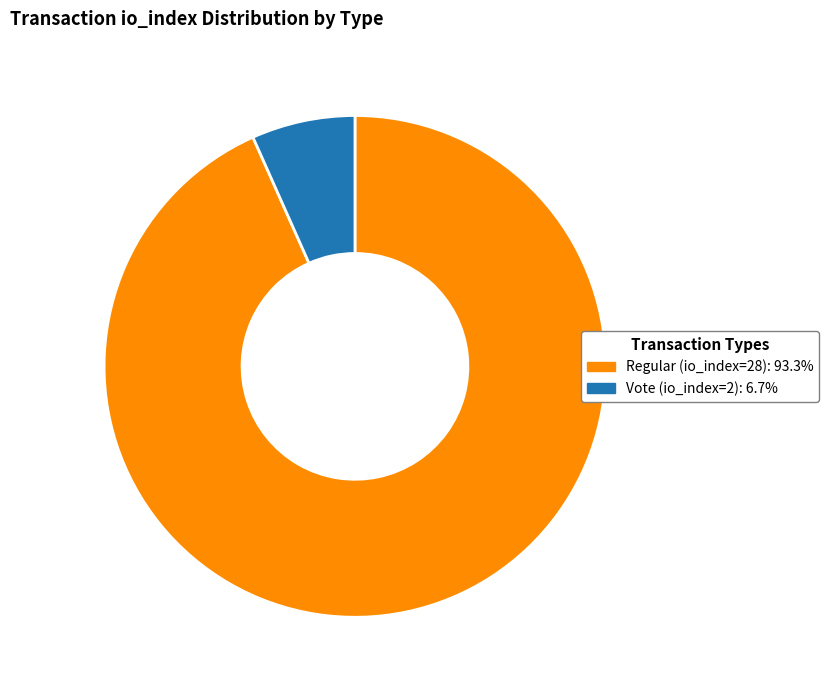

Is there any slice that represents more than half of the pie?

Yes